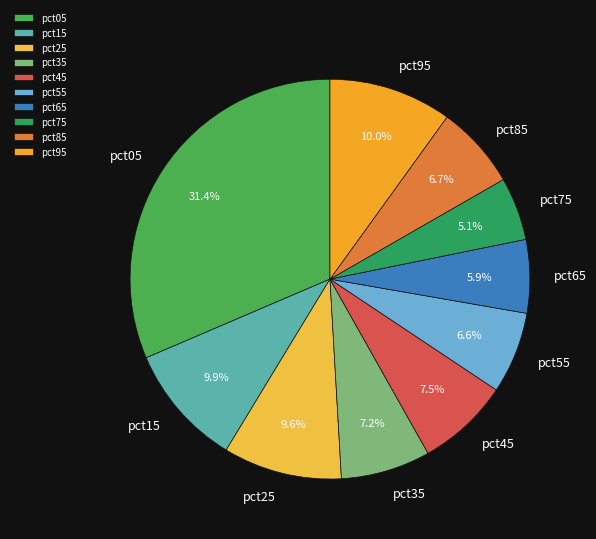

Which has a higher value, pct55 or pct75?

pct55